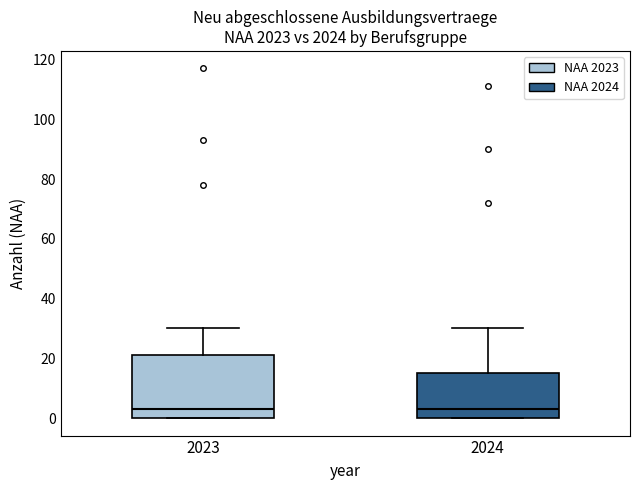

Reading left to right, transcribe this box plot: for each box, give where its median line is, the range the box spans, and where its two whiskers end, as read against the y-axis. The values are not printed on the chart, so give them approximately, as read against the axis.

2023: median 4, box 0 to 22, whiskers 0 to 30
2024: median 4, box 0 to 16, whiskers 0 to 30